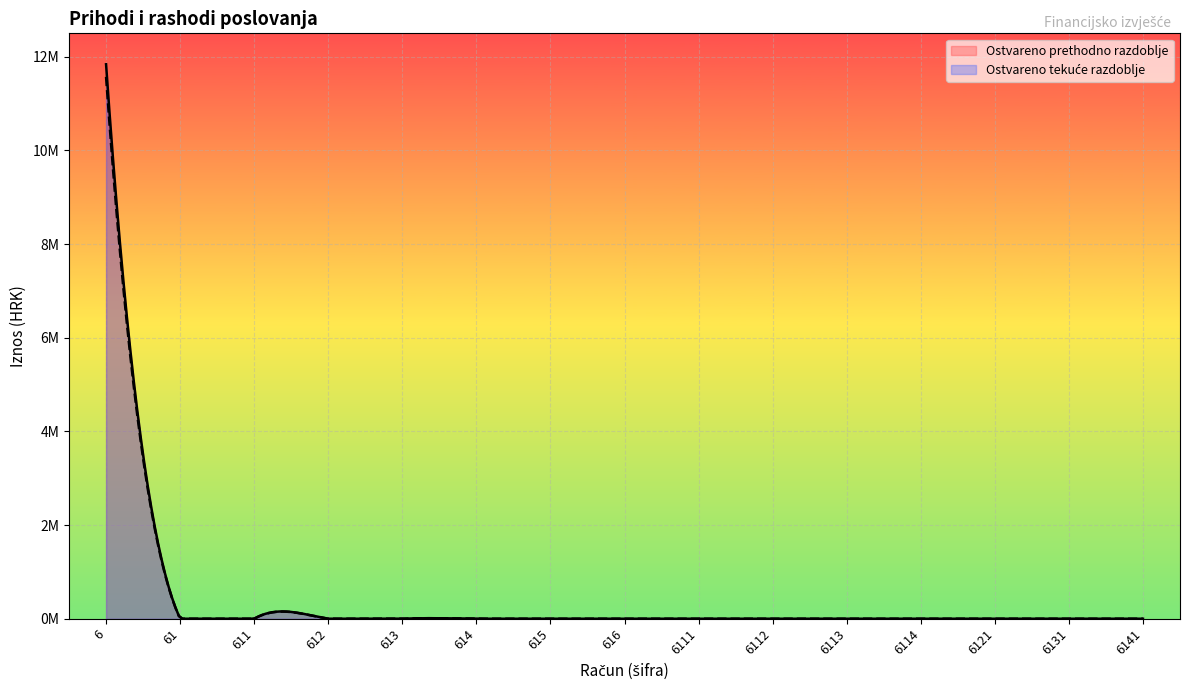

Which series has the largest range (max minus min)?

Ostvareno prethodno razdoblje